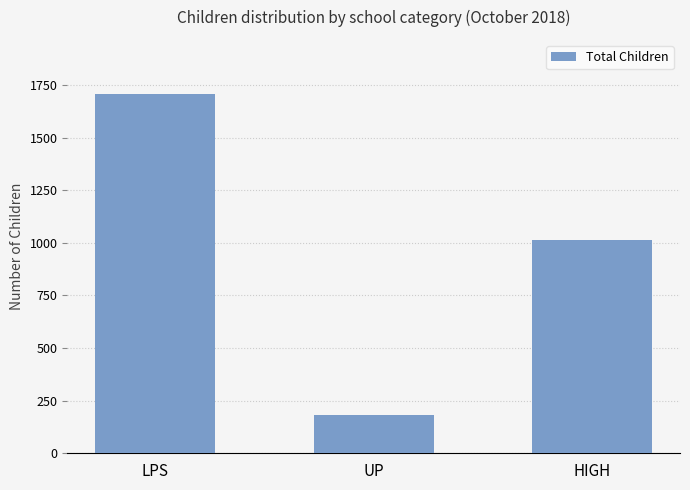

What is the change in value from LPS to HIGH?

-696